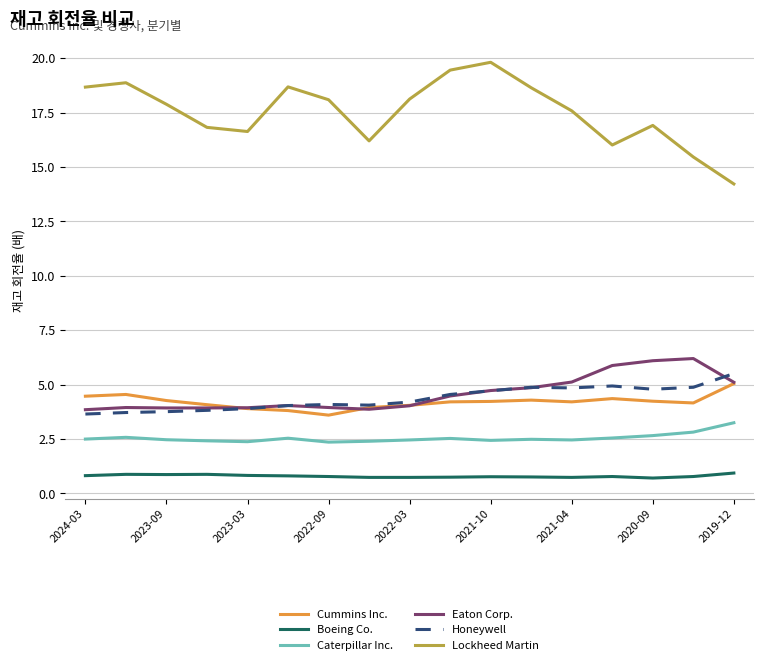

What is the lowest value of the Lockheed Martin series?

14.2